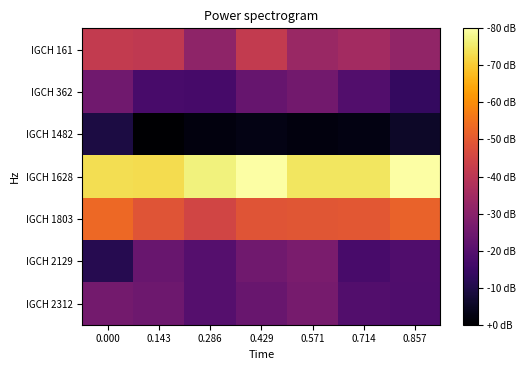

How many data points does each series have?

7